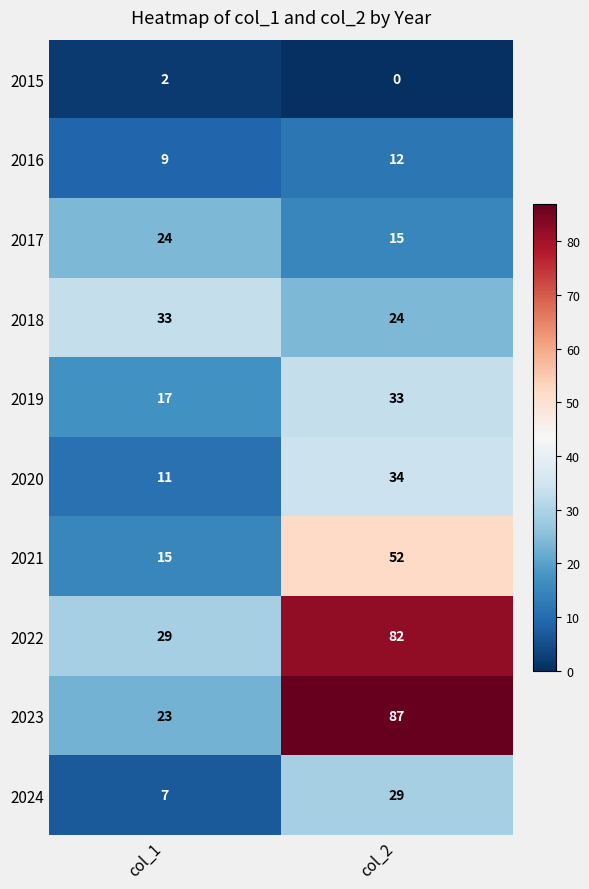

Which label corresponds to the smallest value in the chart?

col_2